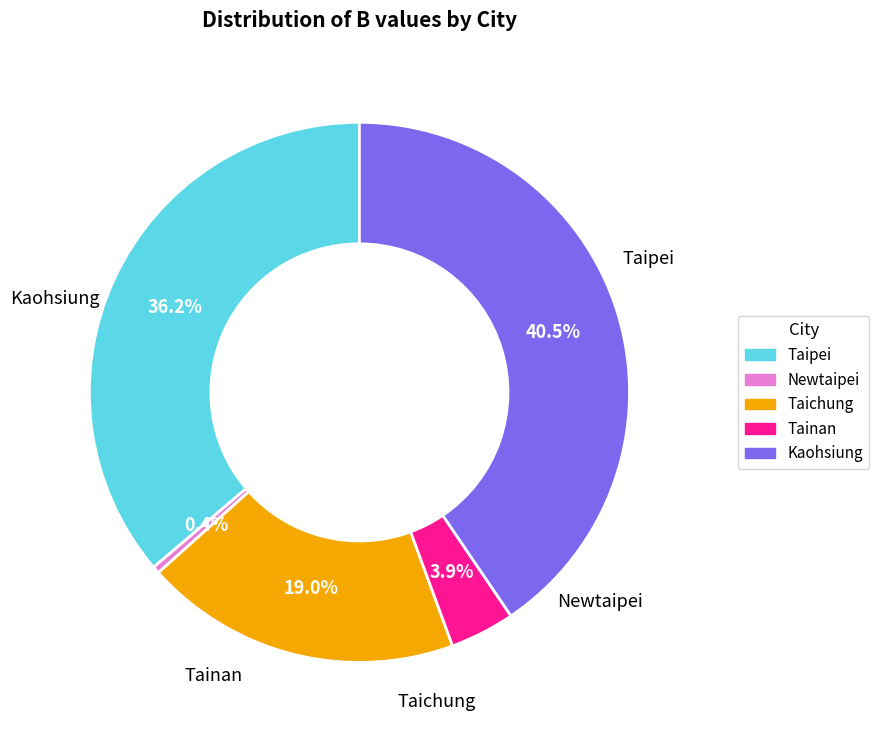

Does Kaohsiung represent more than half of the total?

No